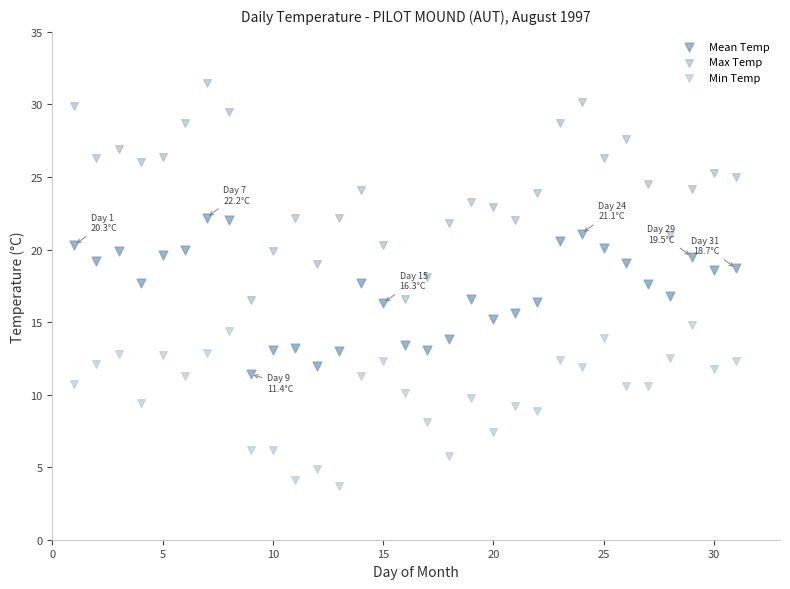

Across all data points, what is the range of Y values (max minus min)?

27.8